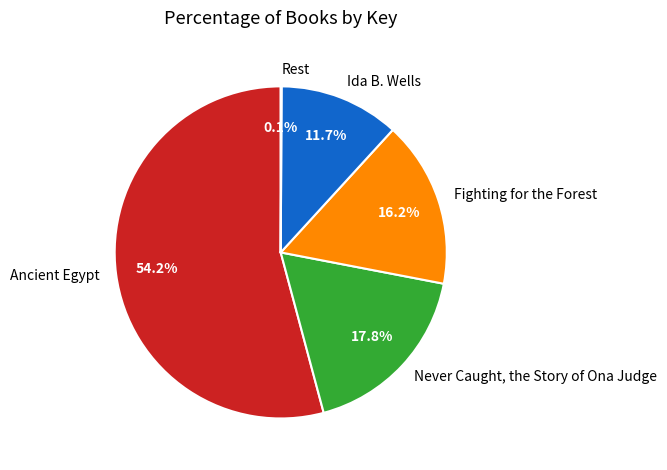

What is the largest slice in the pie chart?

Ancient Egypt